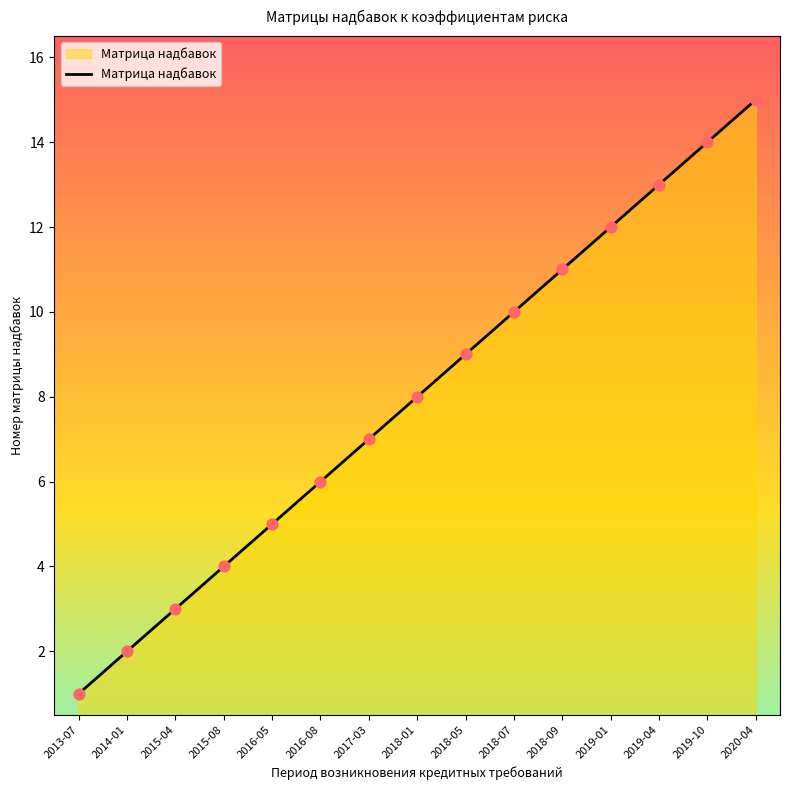

What is the change in value from 2017-03 to 2018-07?

+3